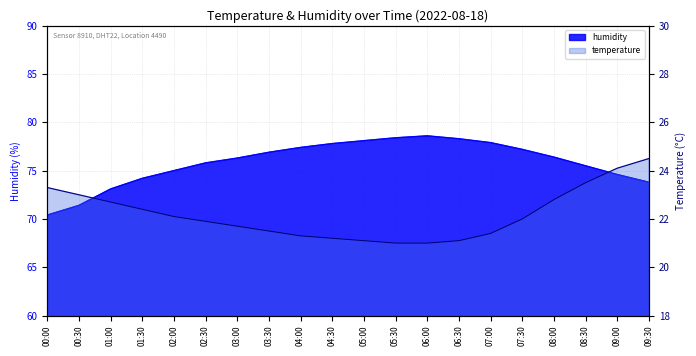

Between 03:30 and 04:30, which series saw the biggest shift?

humidity